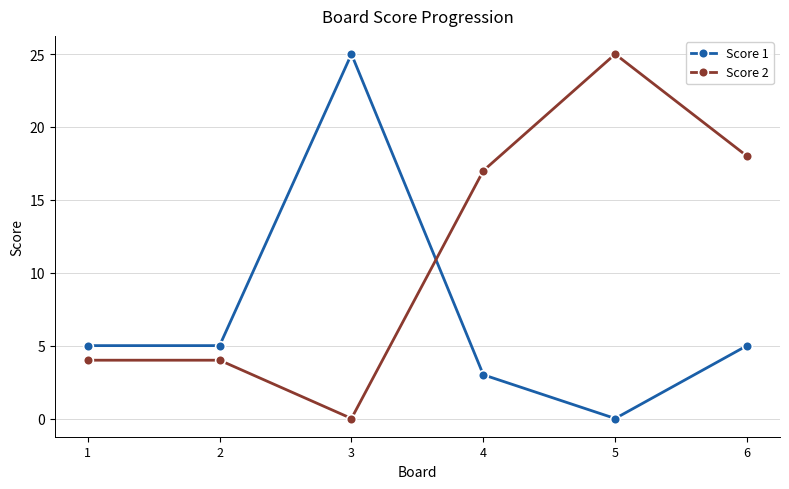

True or false: Score 1 has more than 2 points higher than both neighbors.

False